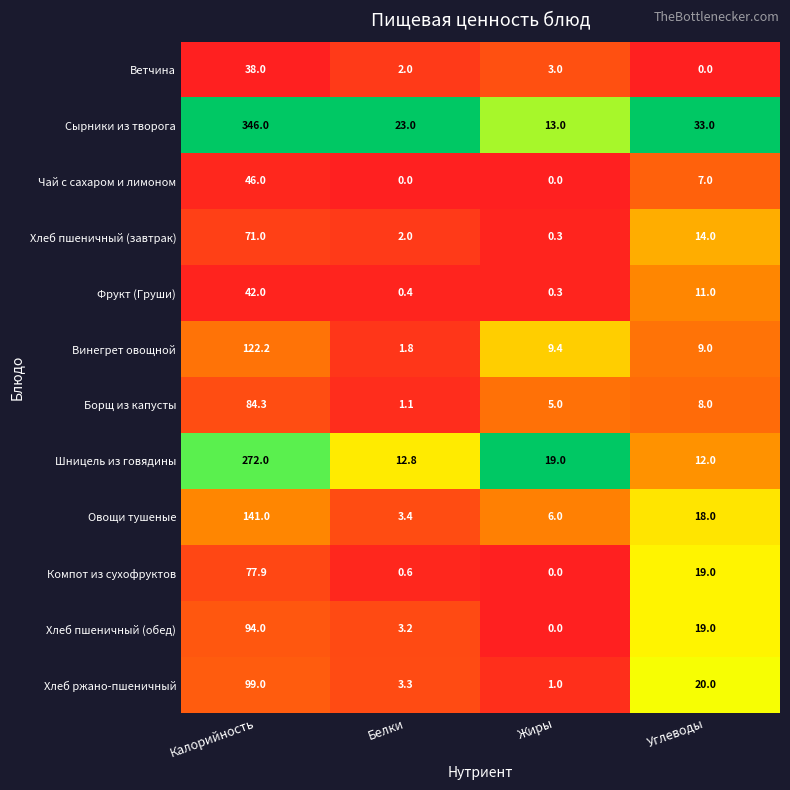

What is the average value of the Компот из сухофруктов series?

24.4